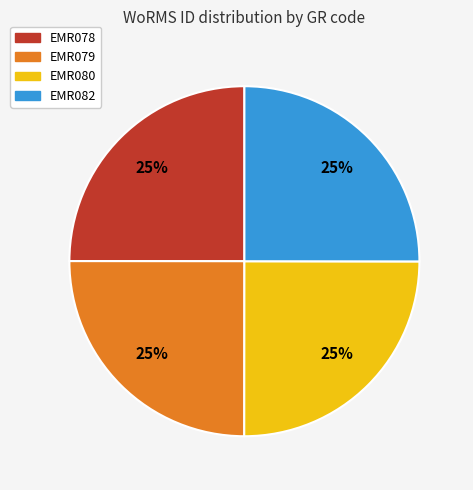

The EMR079 slice represents 36% of the pie. True or false?

False